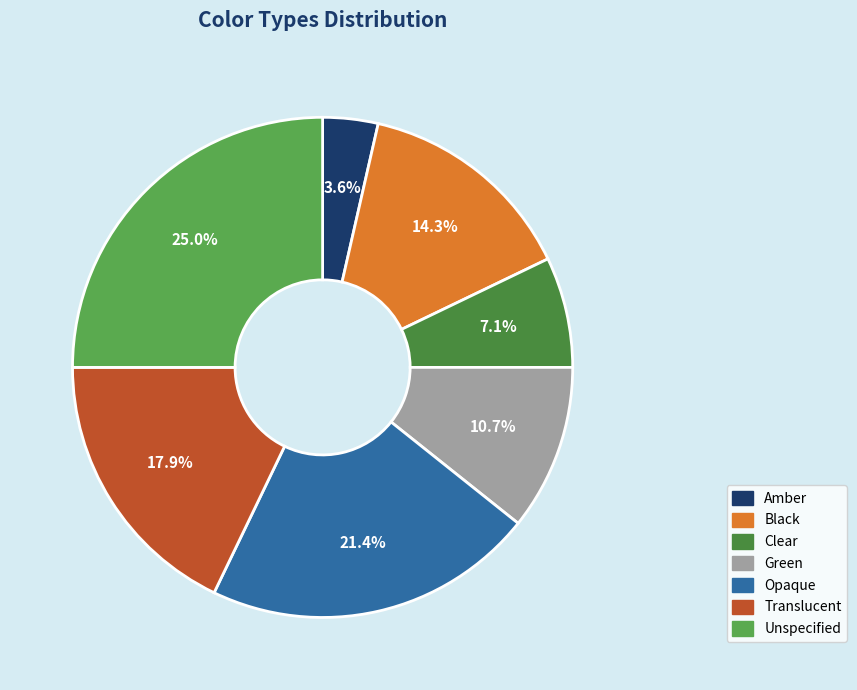

The Translucent slice represents 18% of the pie. True or false?

True